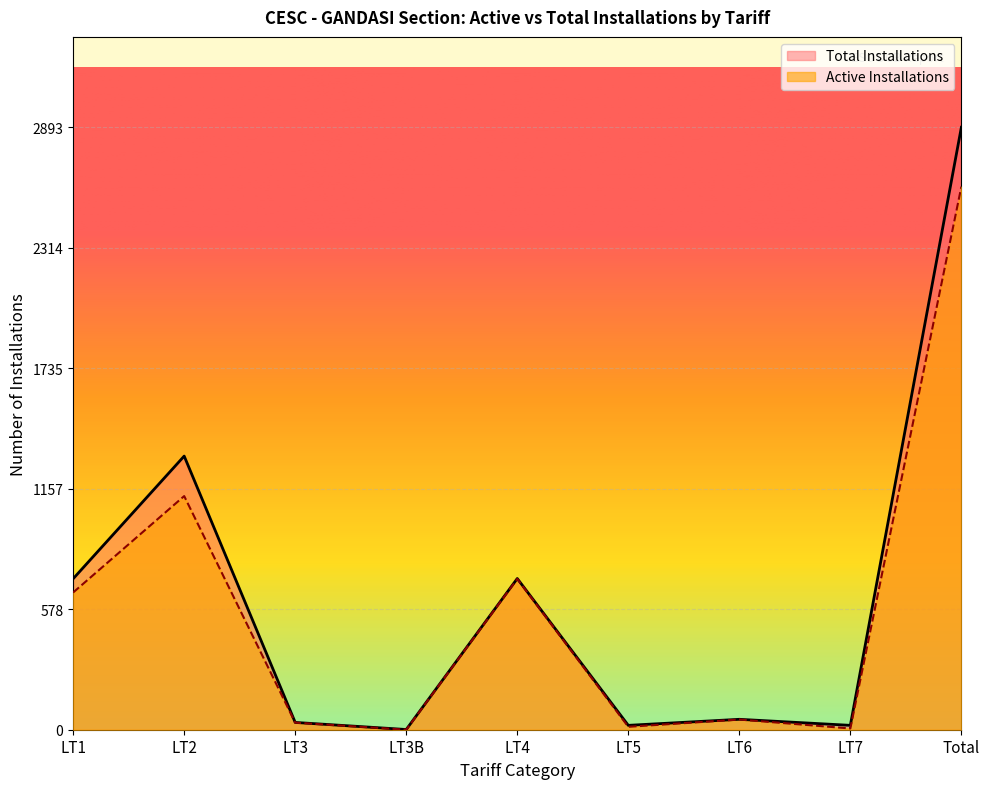

What are all the series names shown in the legend?

Total Installations, Active Installations